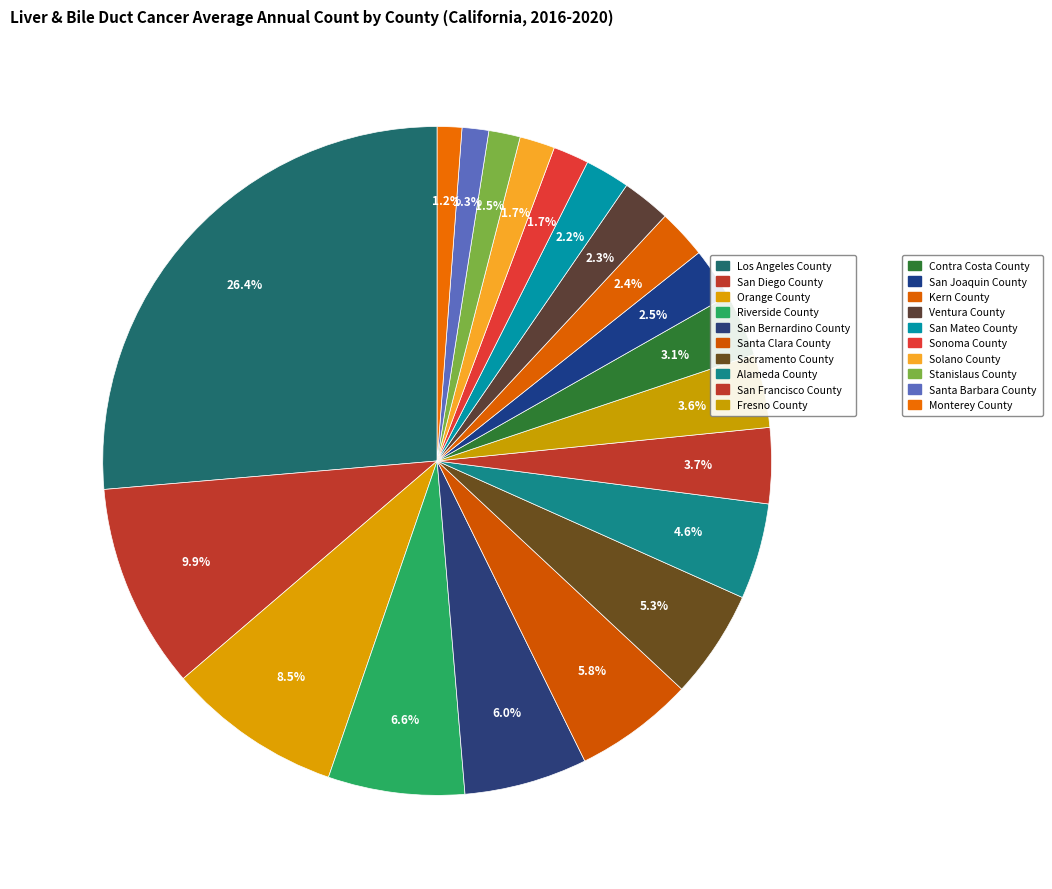

To the nearest percent, what is the difference between the largest and smallest slice percentages?

25%